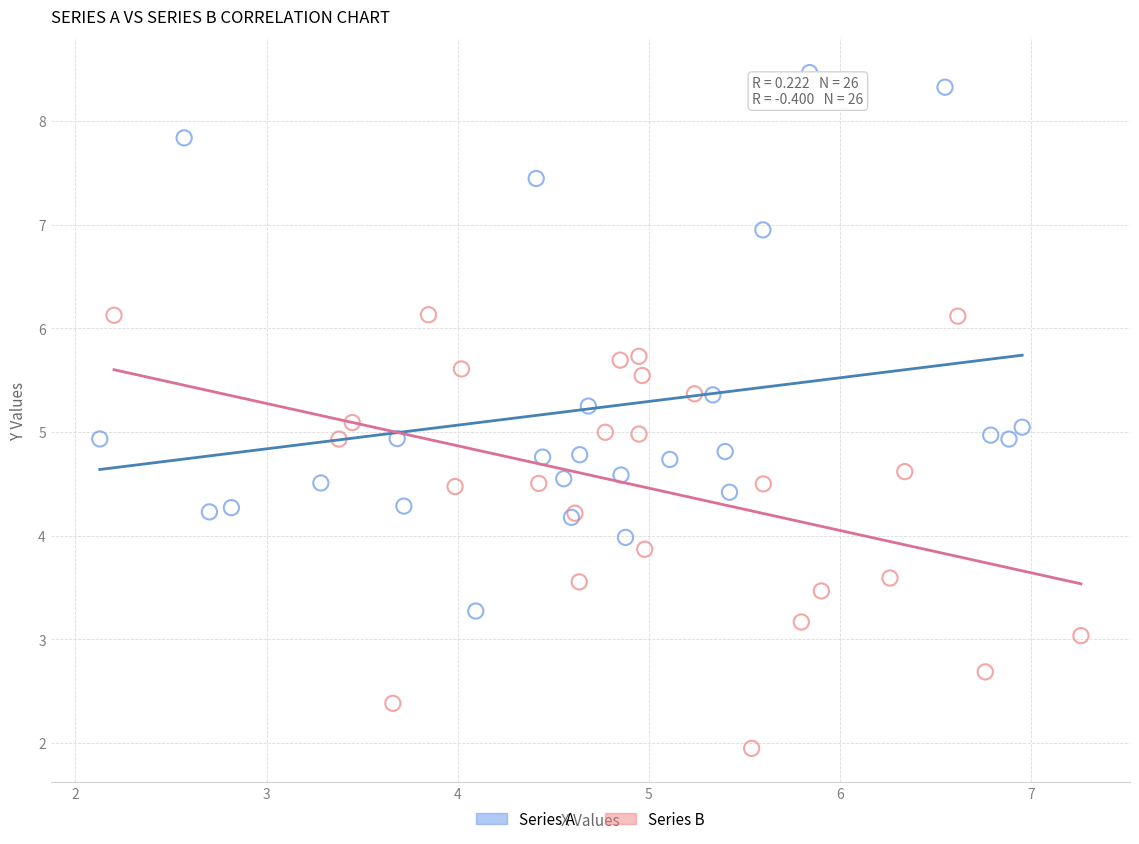

Which series has the largest Y range (max minus min)?

Series A